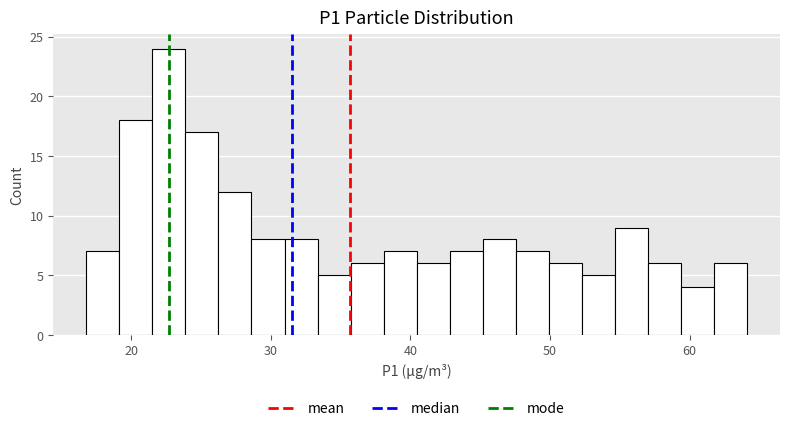

Around what value on the x-axis is the tallest bar? Give the approximate position of its centre, as read against the axis.

23